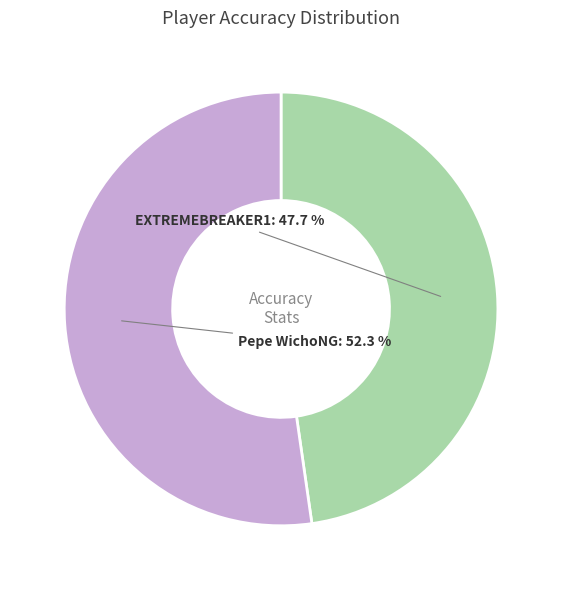

Is Pepe WichoNG the majority of the pie?

Yes